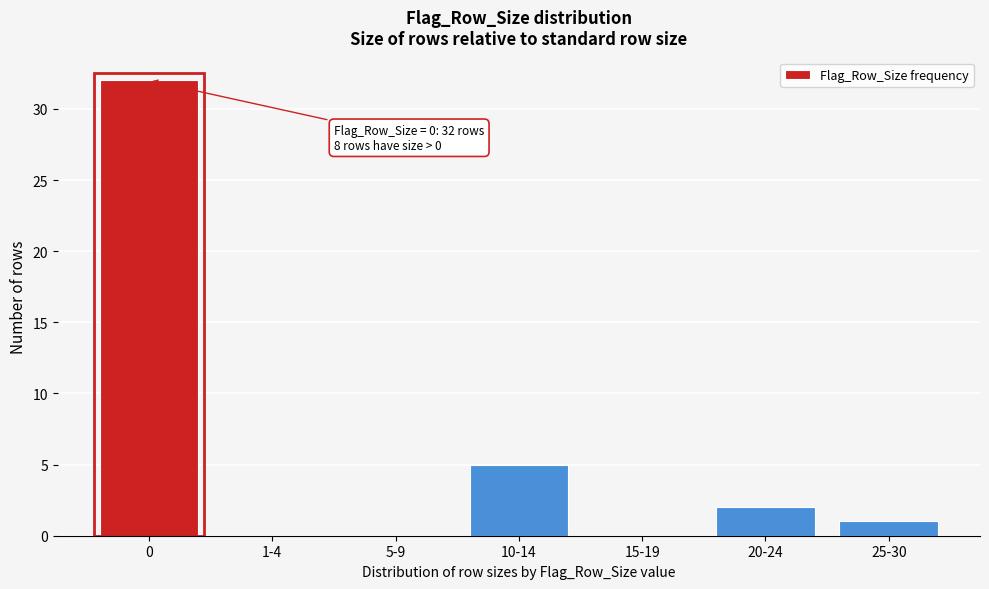

Reading left to right, list all the values displayed in this chart.

0=32	1-4=0	5-9=0	10-14=5	15-19=0	20-24=2	25-30=1